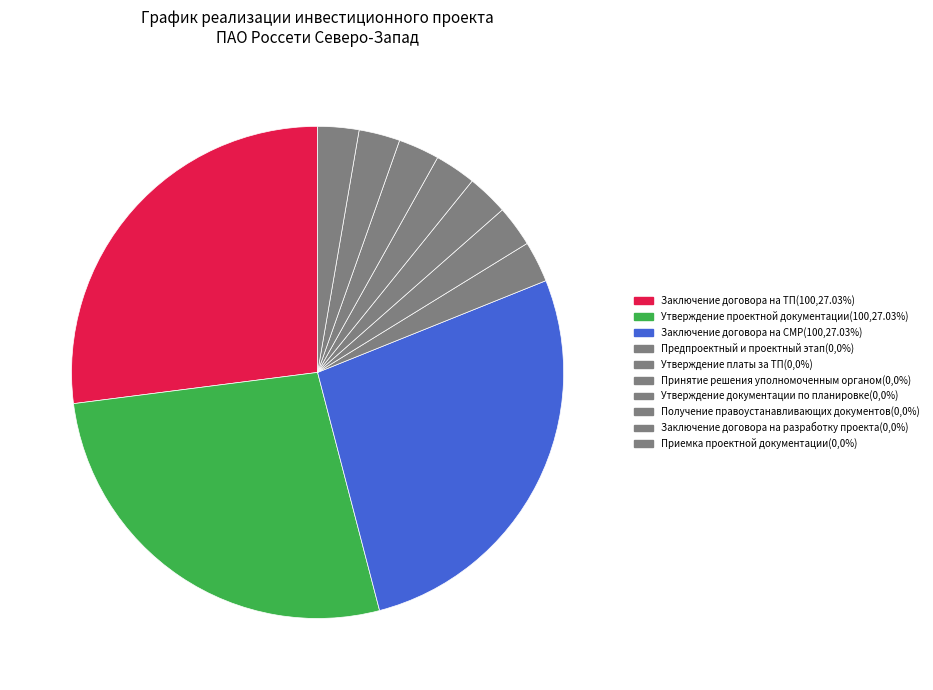

What is the change in value from Заключение договора на СМР to Утверждение документации по планировке?

-100